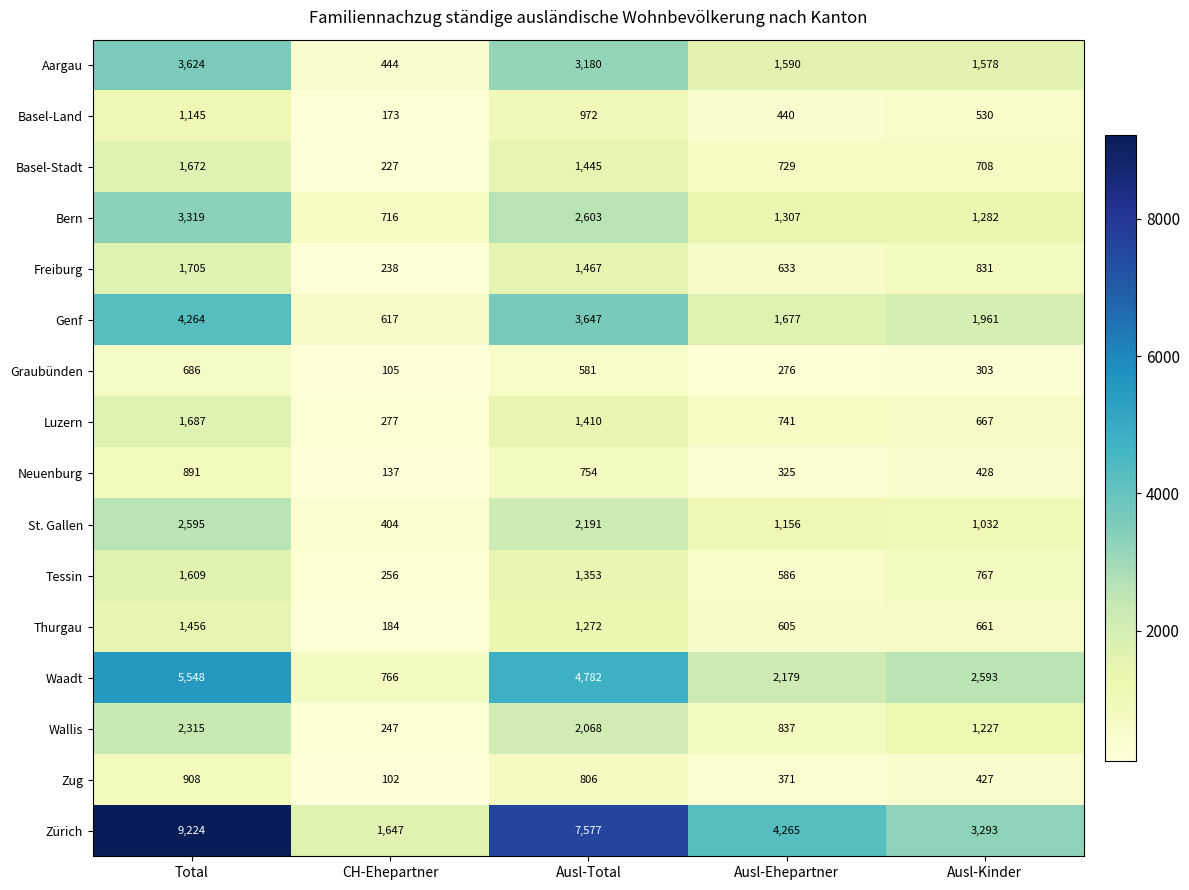

Where is Freiburg nearest to the value 971?

Ausl-Kinder